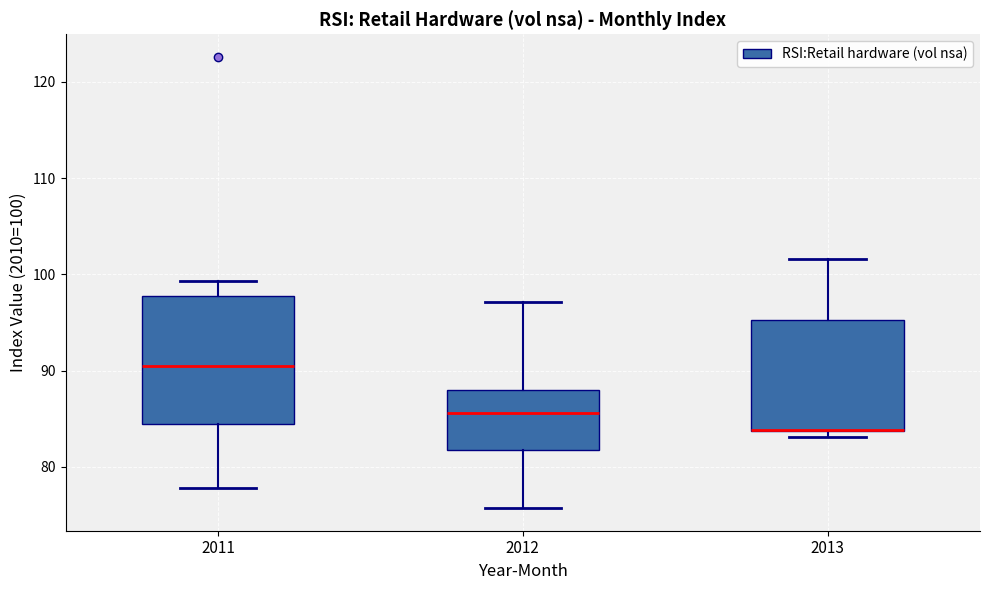

Where does the median line of the box at x = 2011 sit on the y-axis? The values are not printed on the chart, so give them approximately, as read against the axis.

91